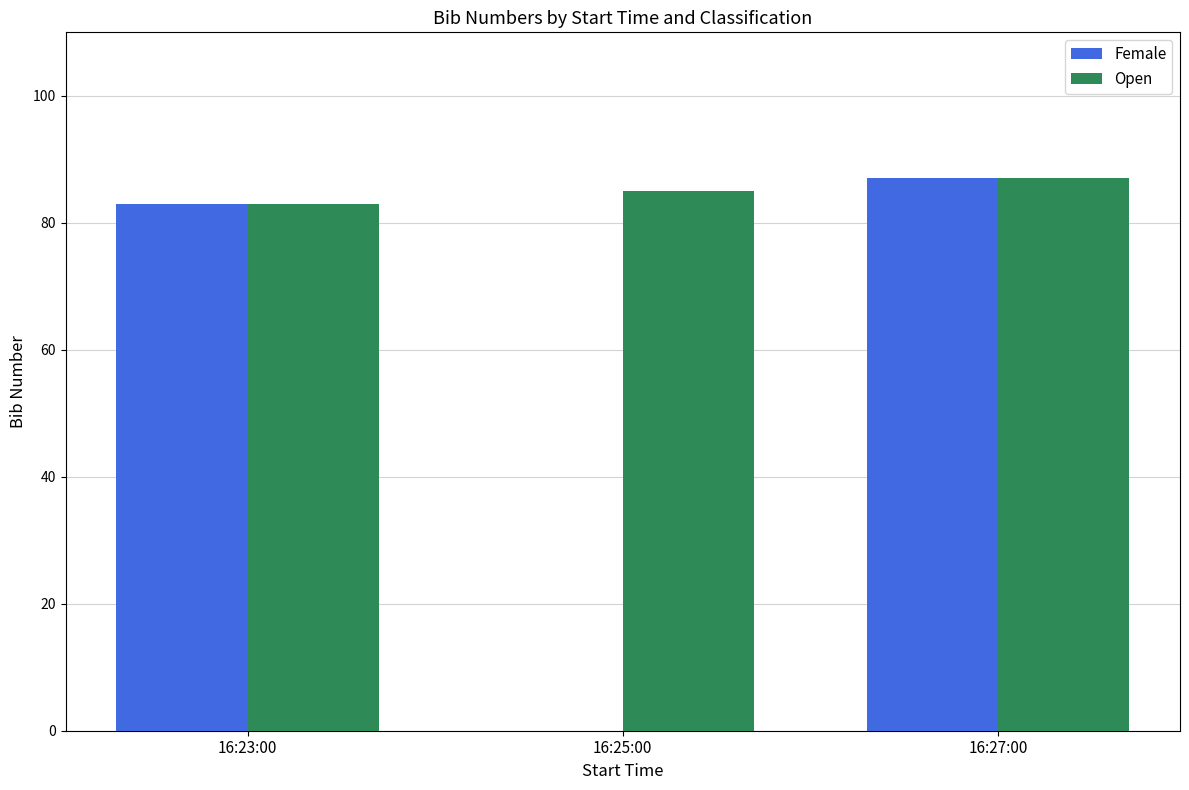

What is the maximum value for Open?

87